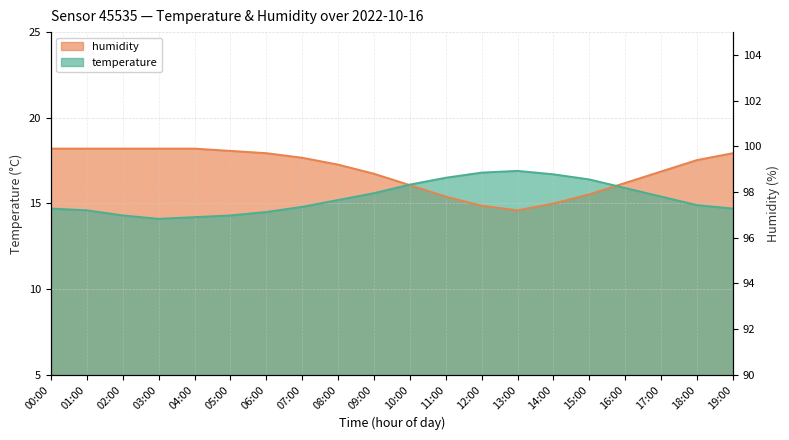

Rank the series at 07:00 from lowest to highest value.

temperature, humidity